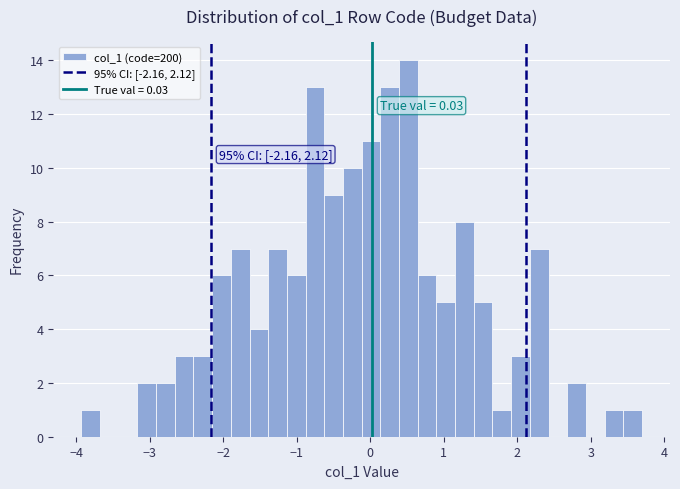

Read against the x-axis, roughly where is the centre of the tallest bar?

0.5